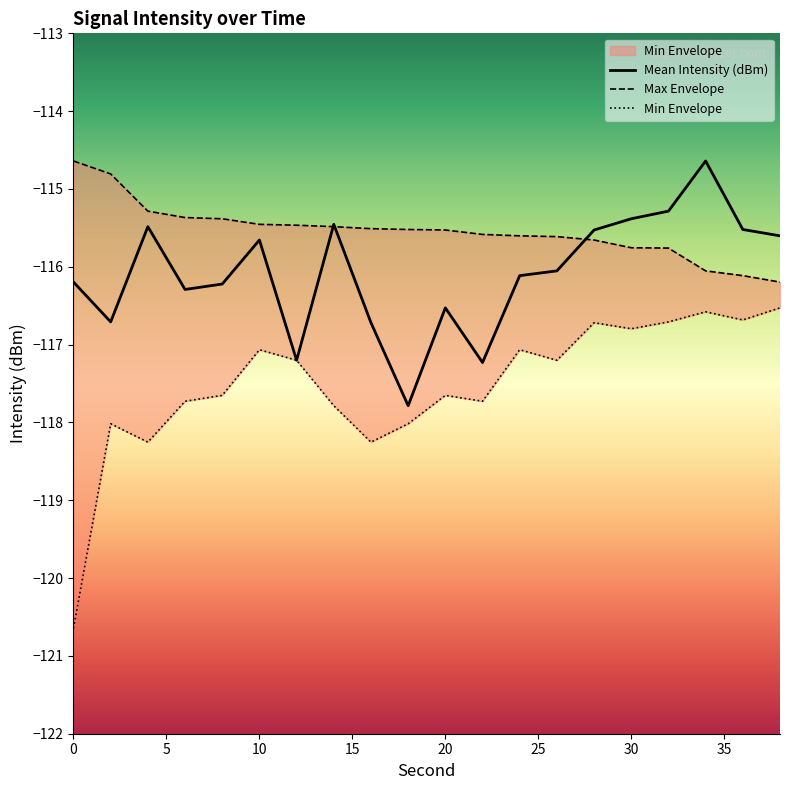

What is the difference between the Min Envelope values at 38 and 24?

0.5